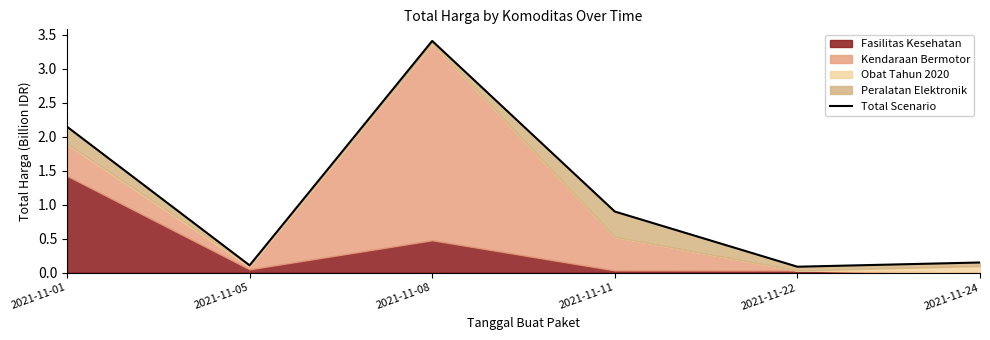

Rank the categories by value from highest to lowest.

2021-11-08, 2021-11-01, 2021-11-11, 2021-11-24, 2021-11-05, 2021-11-22